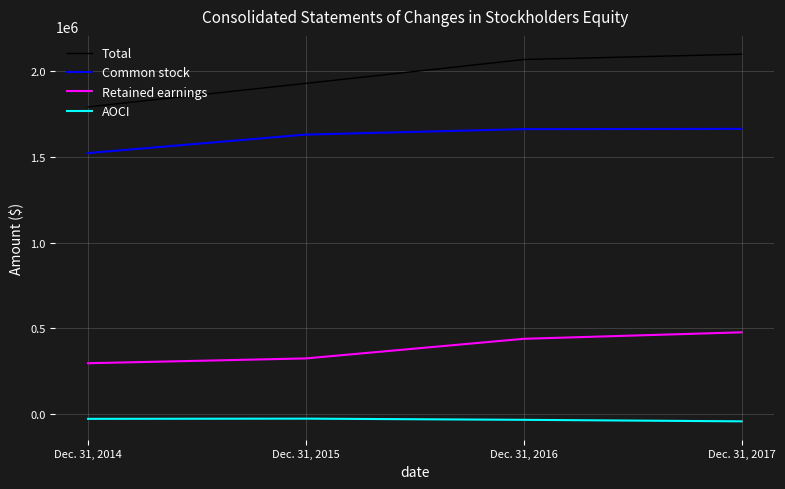

What is the spread (max minus min) of values at Dec. 31, 2017?

2139327